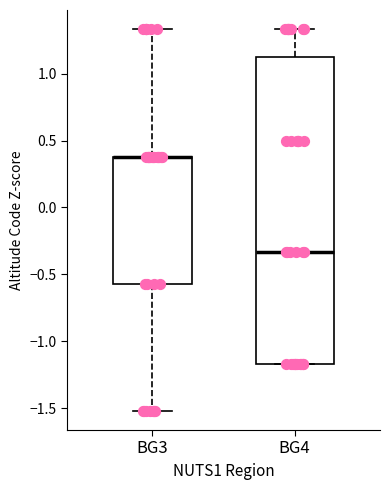

Reading left to right, transcribe this box plot: for each box, give where its median line is, the range the box spans, and where its two whiskers end, as read against the y-axis. The values are not printed on the chart, so give them approximately, as read against the axis.

BG3: median 0.40 (drawn on the box's upper edge), box -0.55 to 0.40, whiskers -1.50 to 1.35
BG4: median -0.35, box -1.15 to 1.15, whiskers -1.15 to 1.35